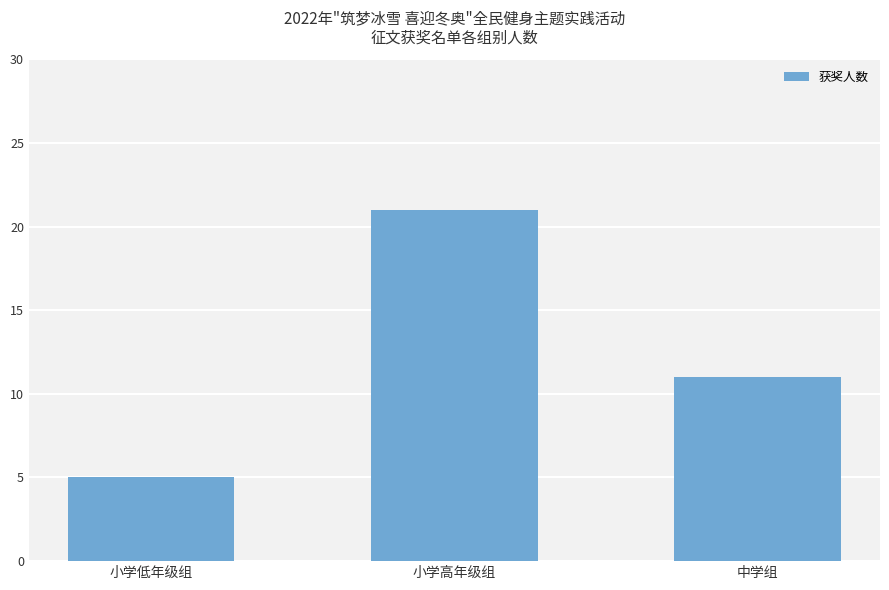

How many data points are less than 11?

1